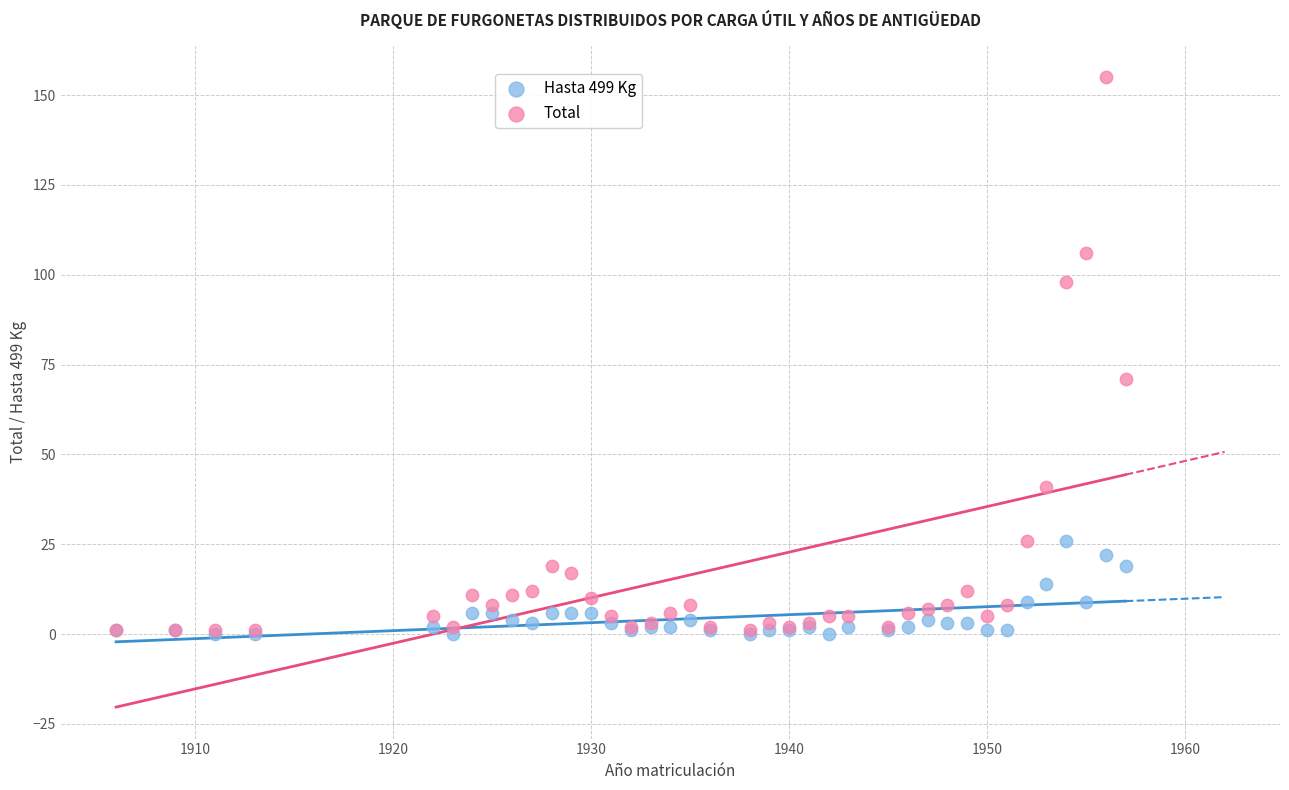

Which series has the widest spread of Y values?

Total